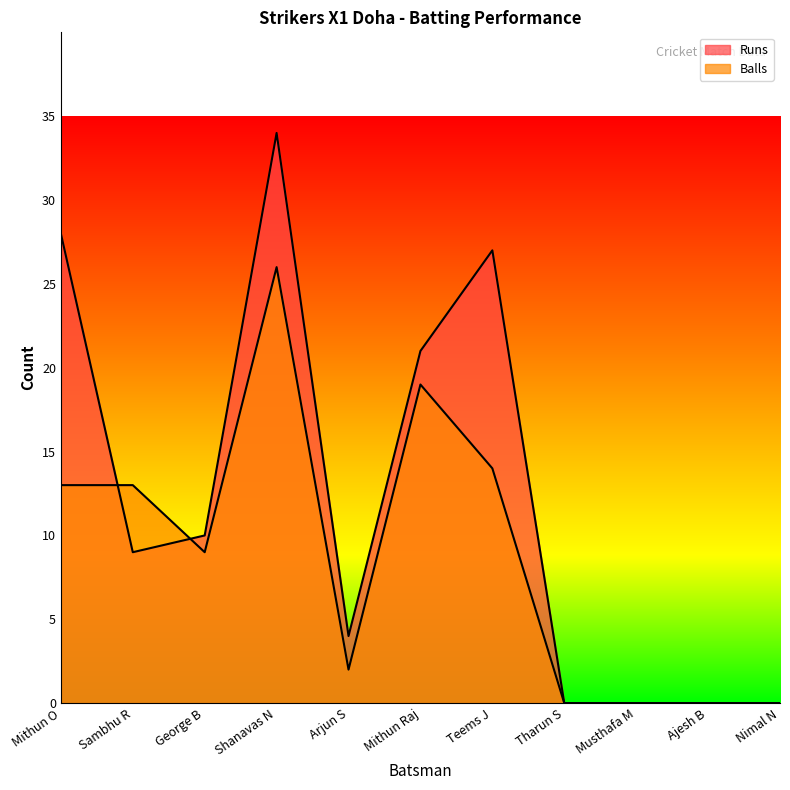

Is the value of Runs at Ajesh B greater than the value of Balls at Sambhu R?

No